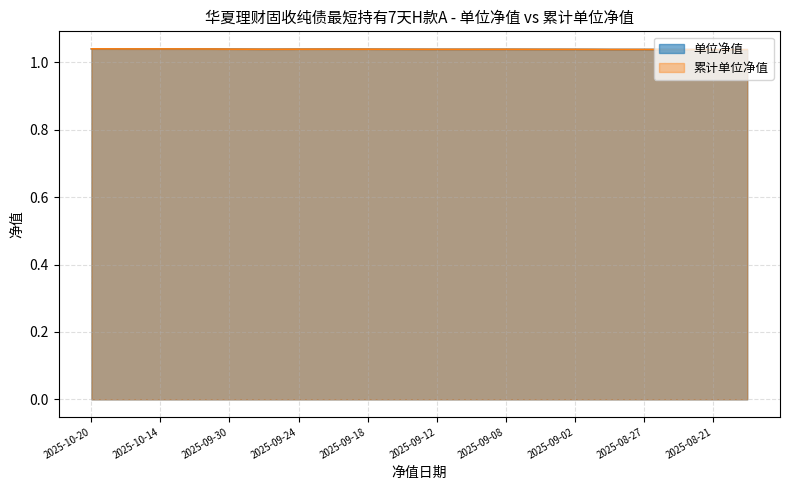

True or false: 单位净值 and 累计单位净值 cross at least once.

False